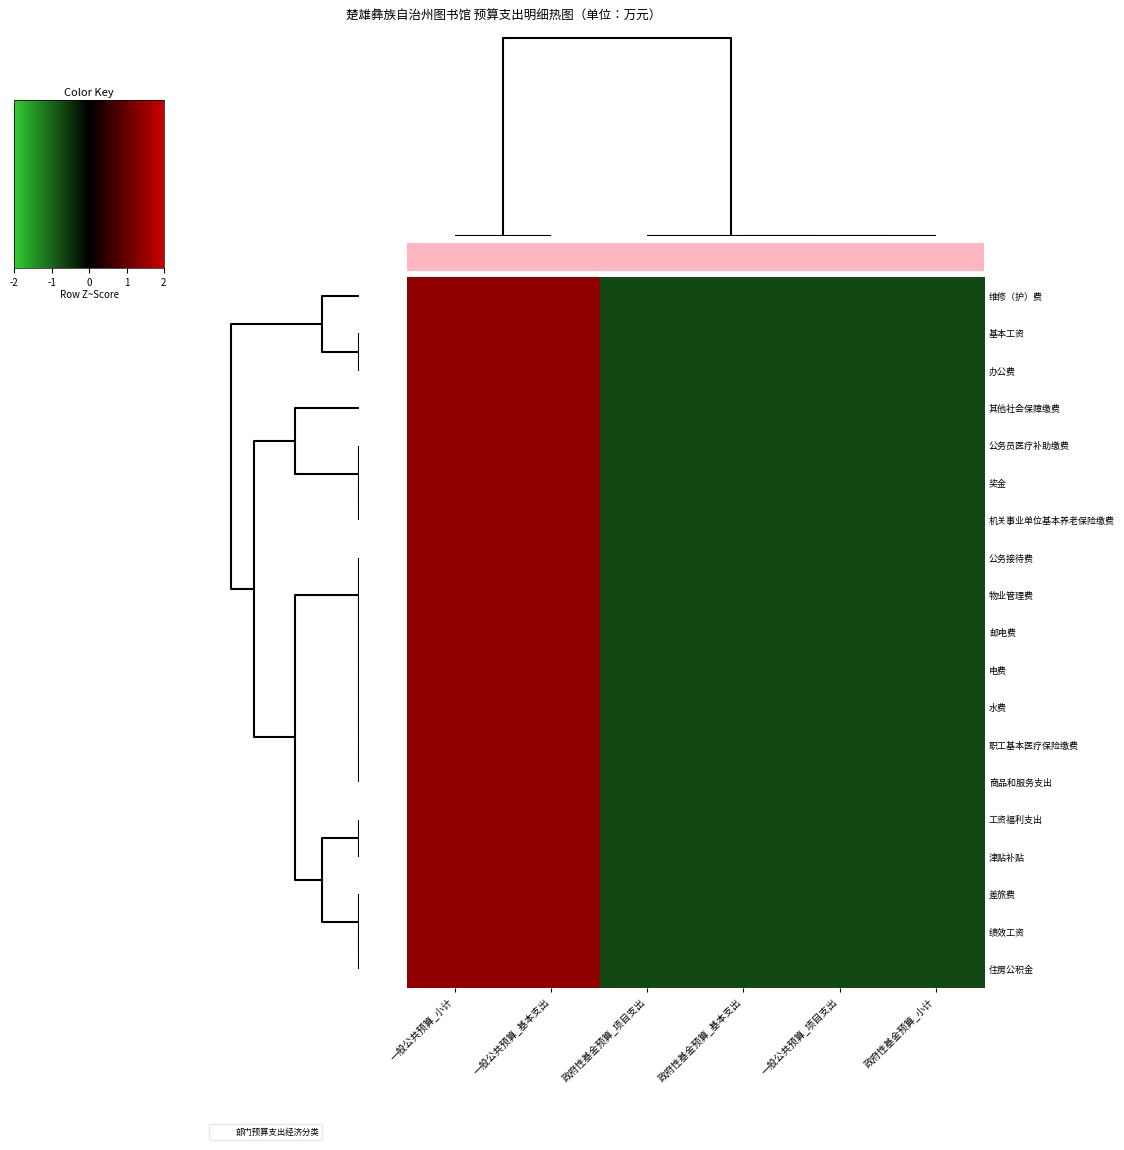

Which series has the widest spread of values?

津贴补贴